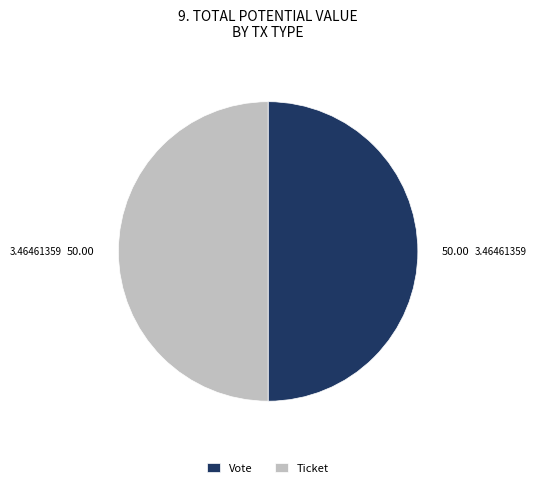

Is the sum of Ticket and Vote greater than half?

Yes